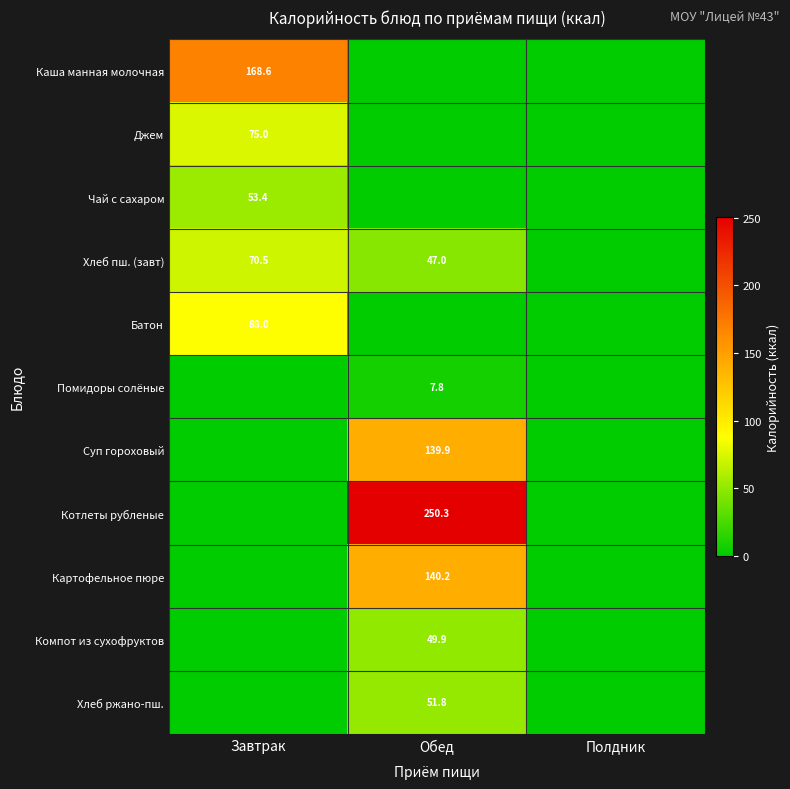

True or false: Джем has a value of 75.0 at Завтрак.

True